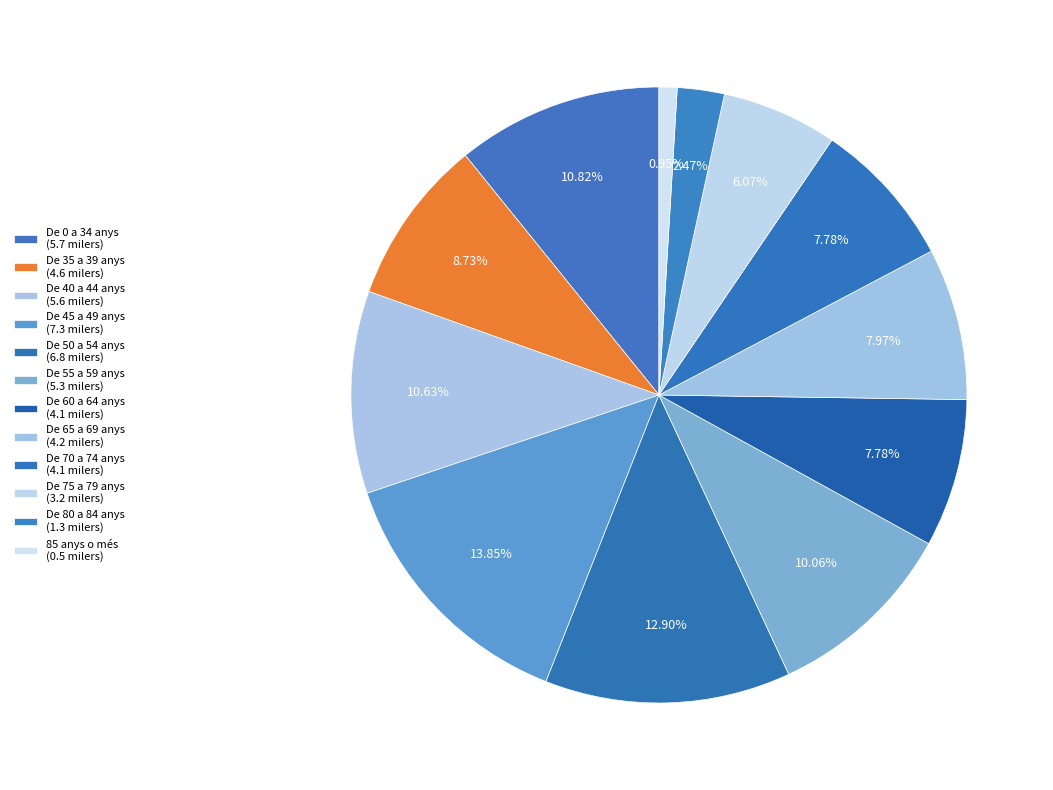

What is the change in value from De 70 a 74 anys to 85 anys o més?

-3.6